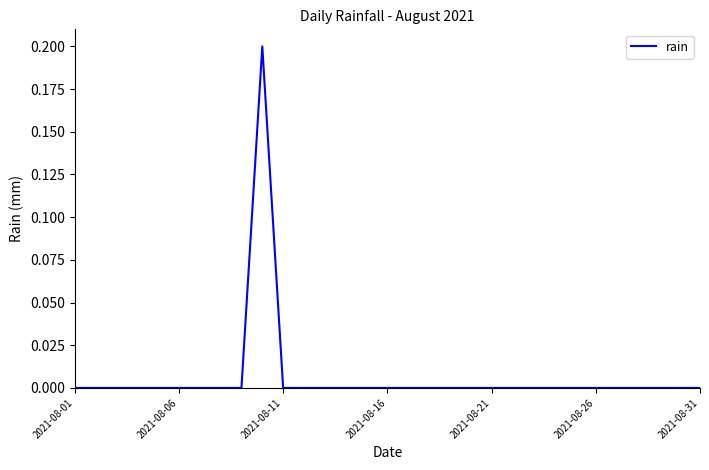

True or false: the data has more than 1 interior local peaks.

False